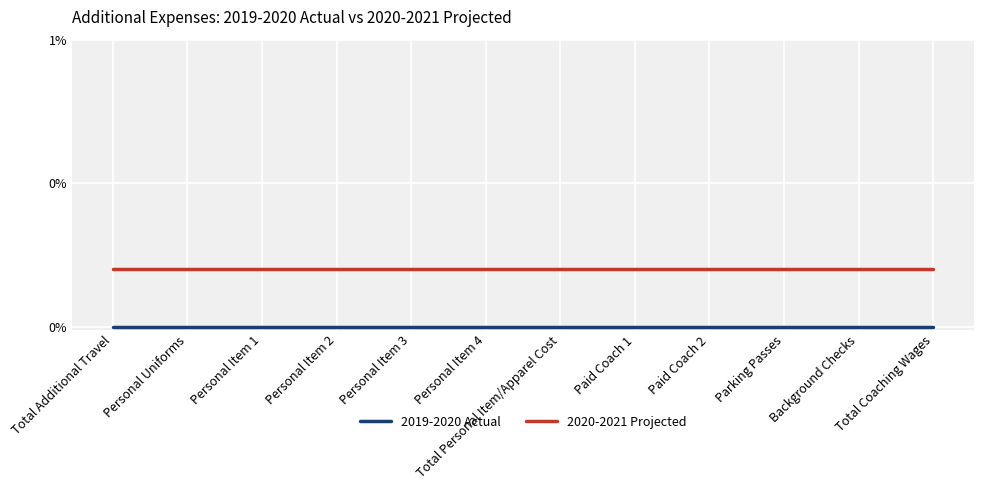

List the labels in order of 2019-2020 Actual value, largest first.

Total Additional Travel, Personal Uniforms, Personal Item 1, Personal Item 2, Personal Item 3, Personal Item 4, Total Personal Item/Apparel Cost, Paid Coach 1, Paid Coach 2, Parking Passes, Background Checks, Total Coaching Wages